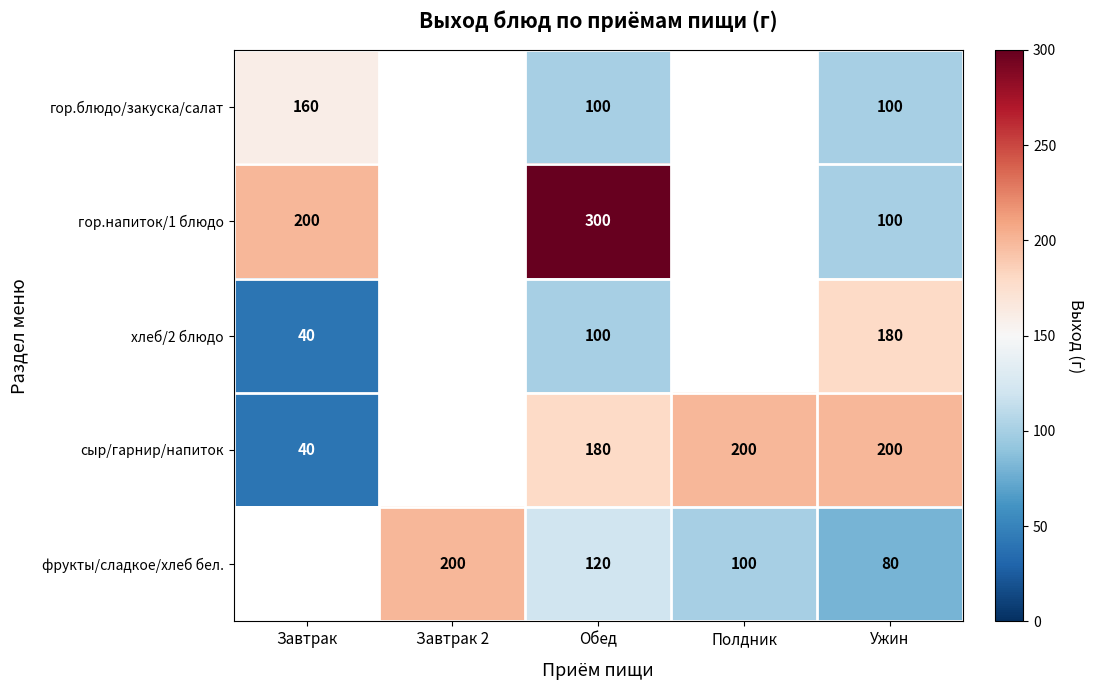

What is the difference between the фрукты/сладкое/хлеб бел. values at Обед and Ужин?

40